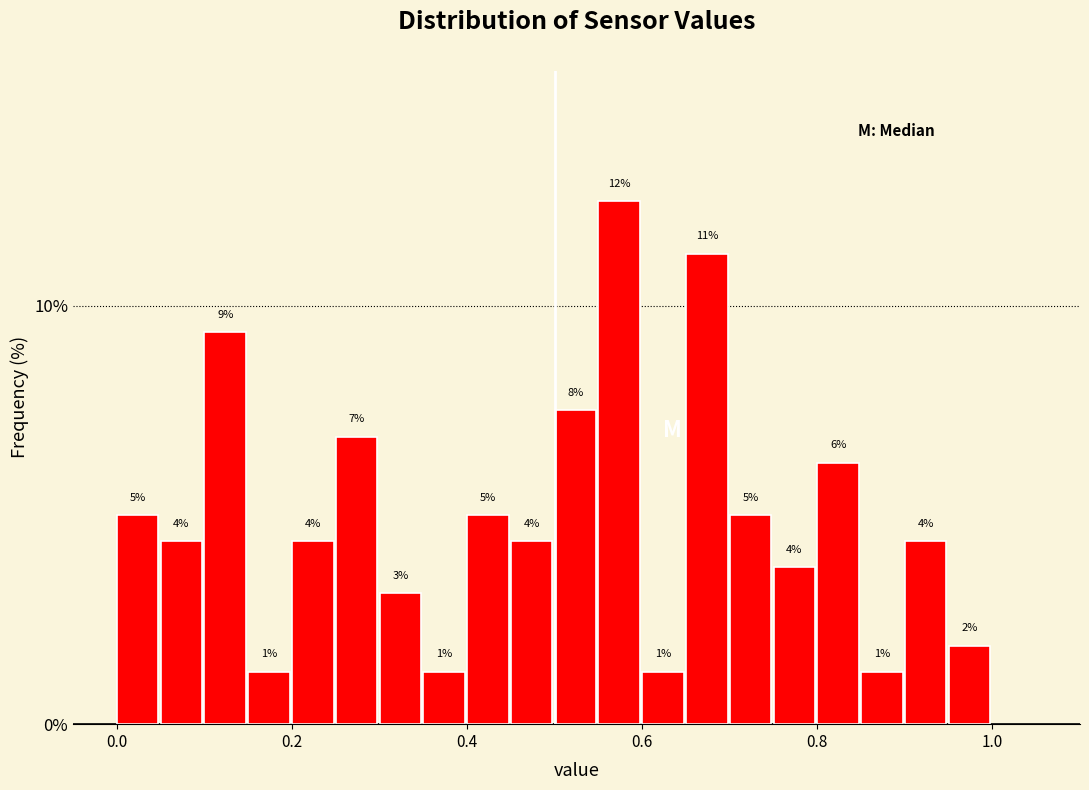

Read against the x-axis, roughly where is the centre of the tallest bar?

0.58